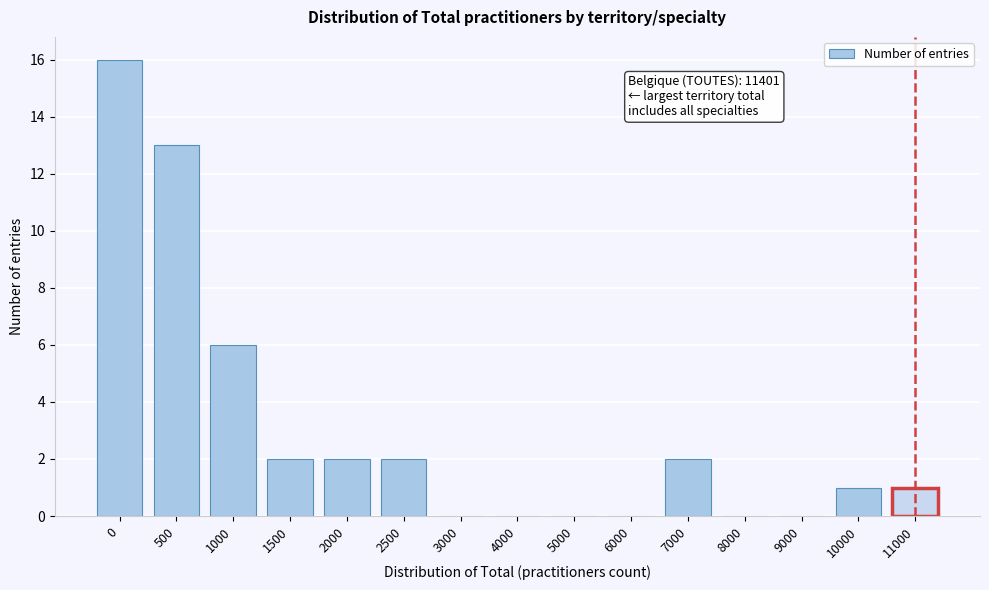

Reading left to right, list all the values displayed in this chart.

0=16	500=13	1000=6	1500=2	2000=2	2500=2	3000=0	4000=0	5000=0	6000=0	7000=2	8000=0	9000=0	10000=1	11000=1